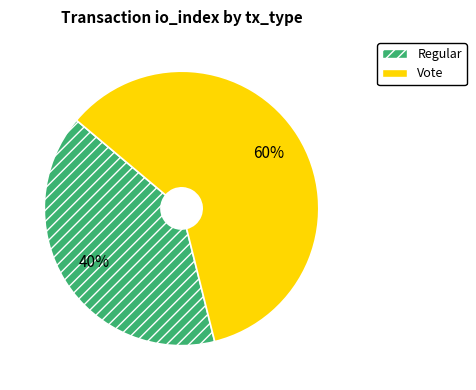

Rank the categories by value from lowest to highest.

Regular, Vote